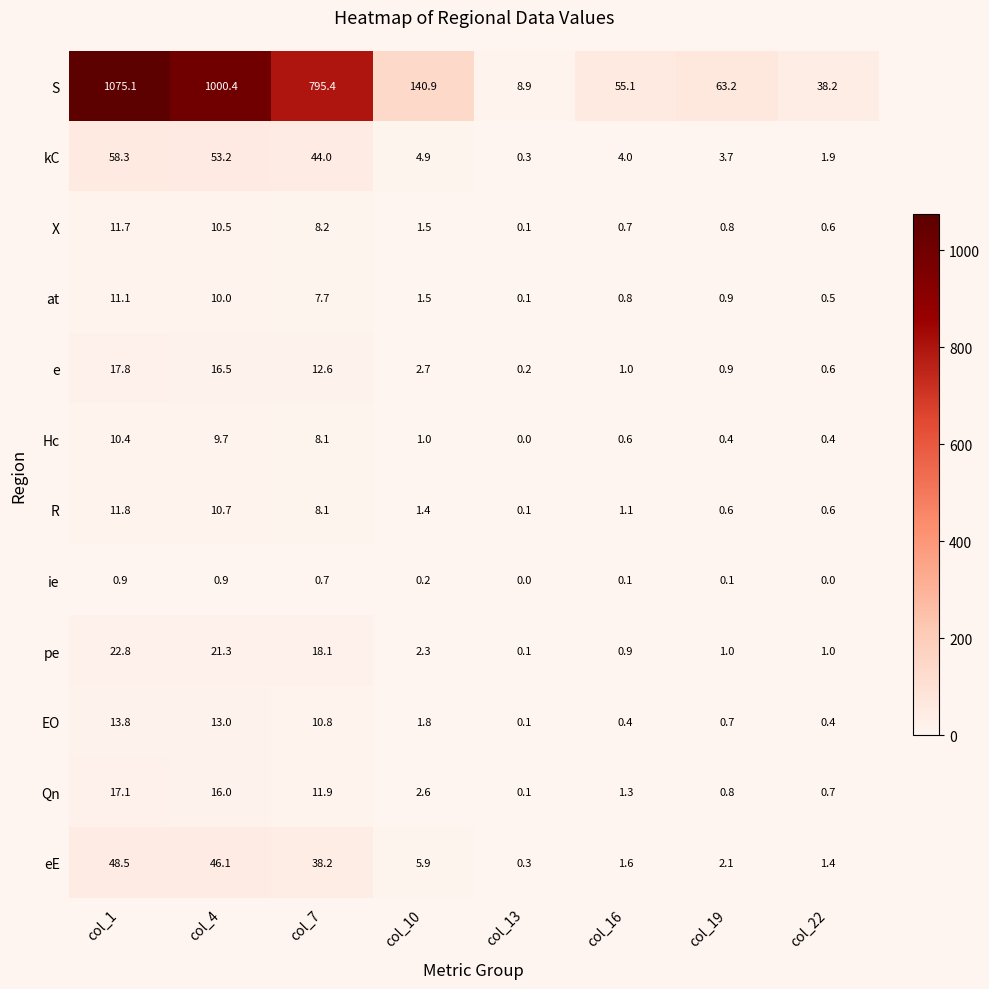

What is the sum of all R values?

34.4